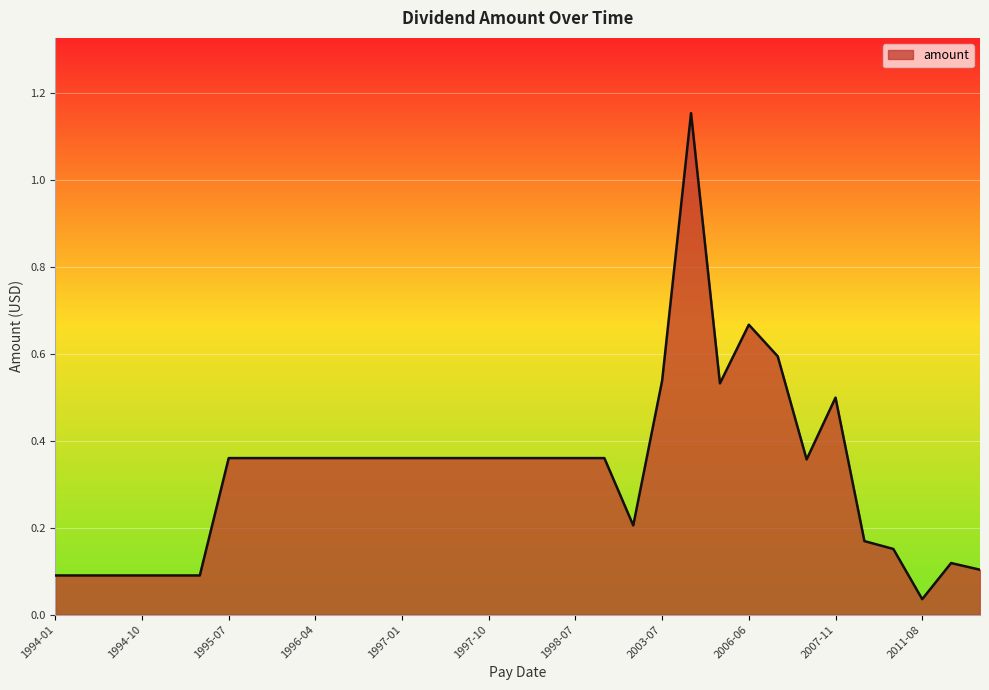

What is the difference between the maximum and second lowest values?

1.1